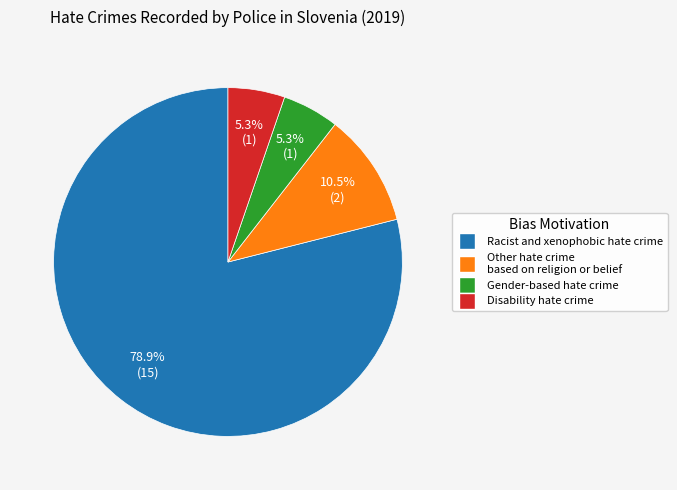

Which category has the biggest portion of the pie?

Racist and xenophobic hate crime